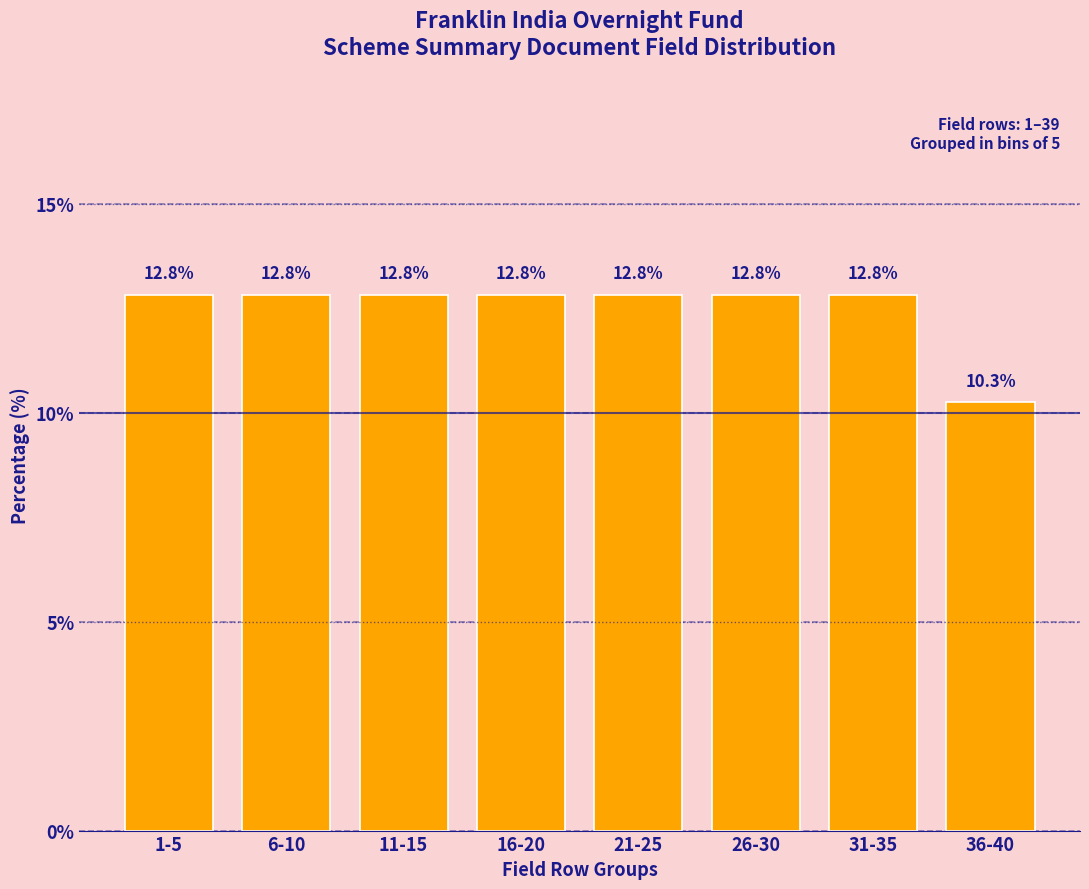

Reading right to left, transcribe all the data shown in this chart.

36-40=10.3	31-35=12.8	26-30=12.8	21-25=12.8	16-20=12.8	11-15=12.8	6-10=12.8	1-5=12.8